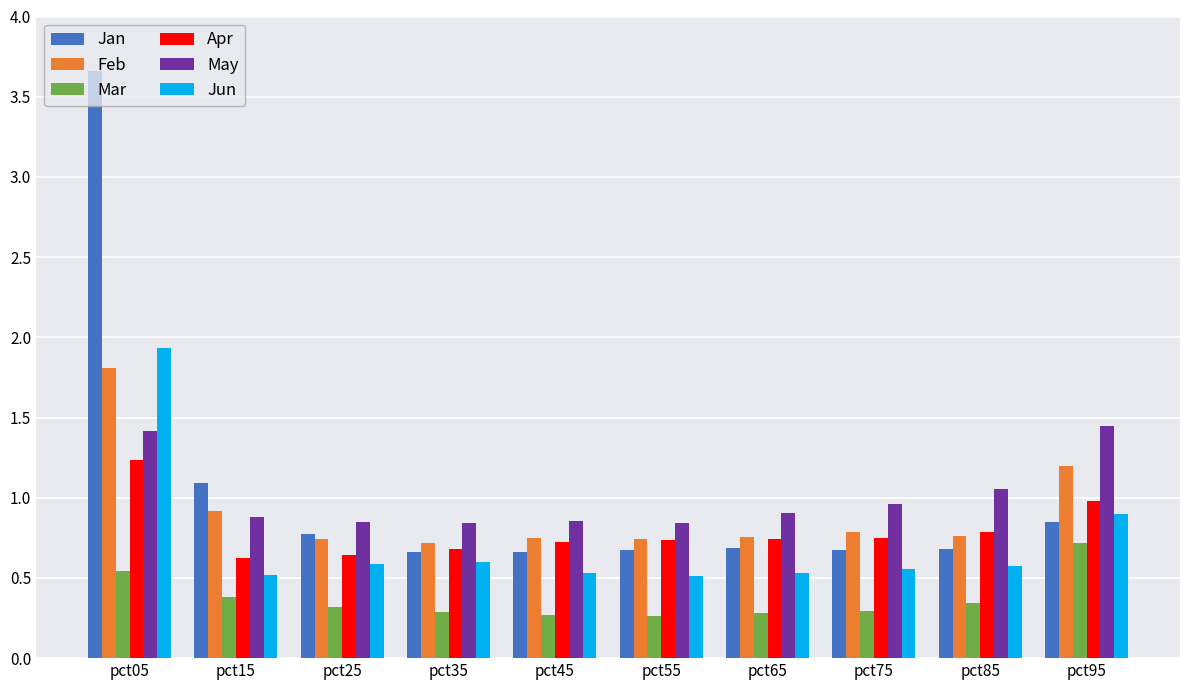

True or false: Jun has a value of 0.5 at pct55.

True